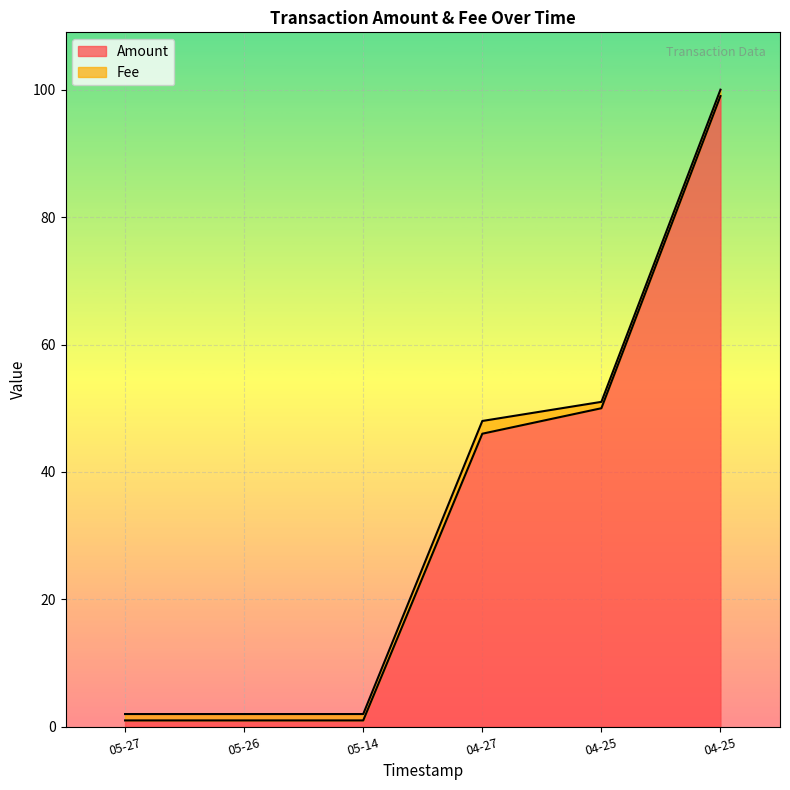

Rank the categories by value from lowest to highest.

05-27, 05-26, 05-14, 04-27, 04-25, 04-25